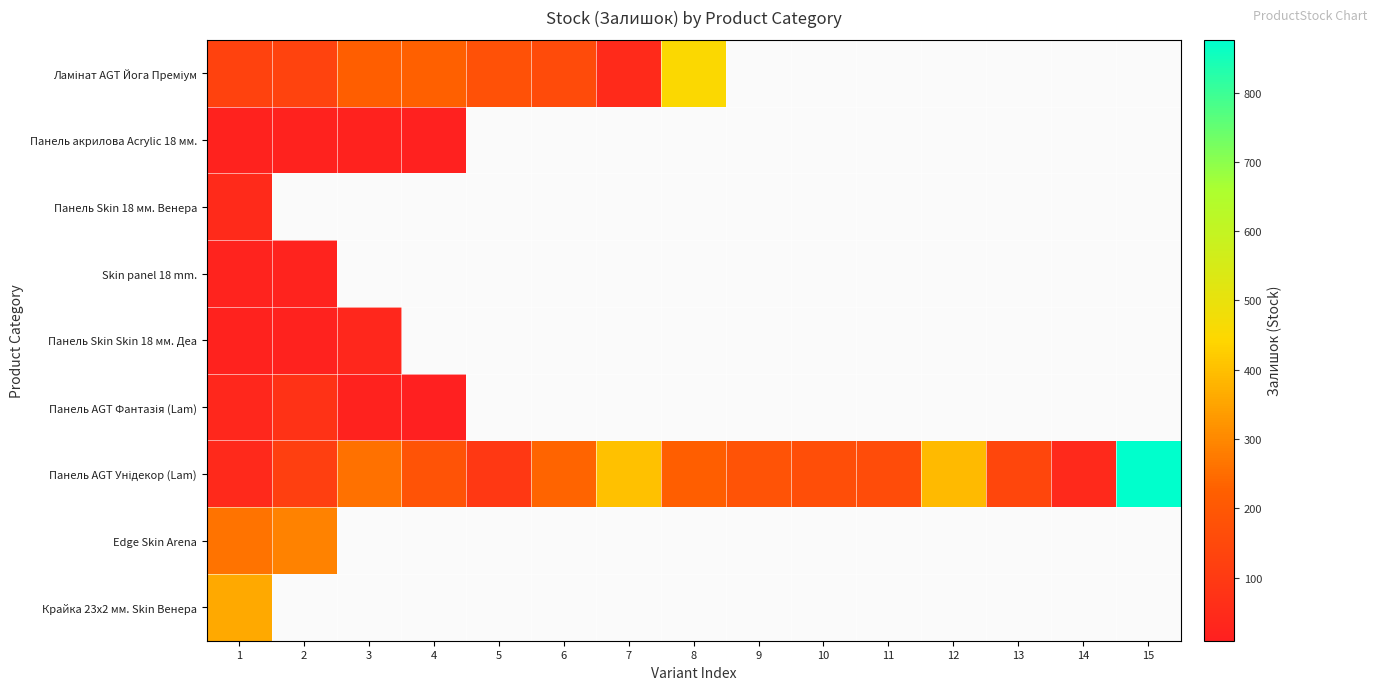

Which series has the widest spread of values?

Панель AGT Унідекор (Lam)